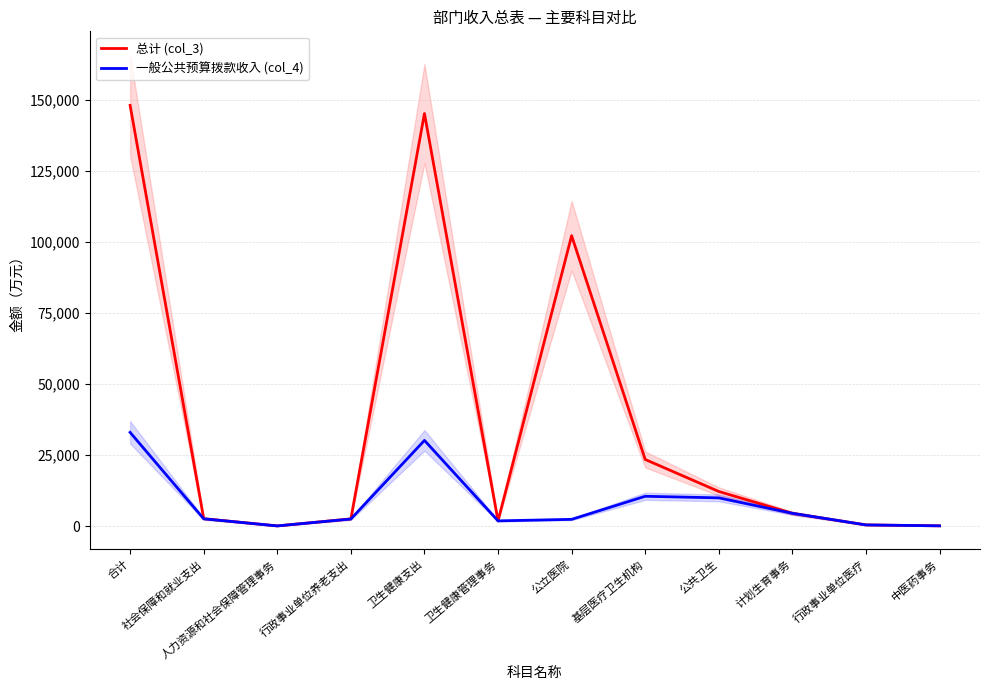

True or false: 总计 (col_3) and 一般公共预算拨款收入 (col_4) cross at least once.

False